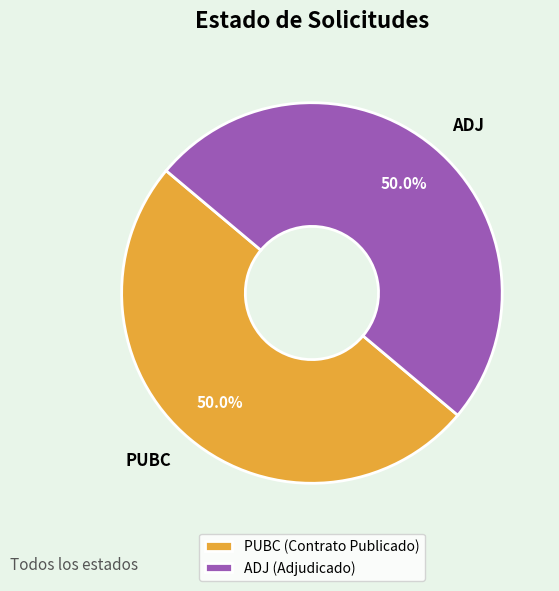

What is the total percentage of PUBC and ADJ?

100.0%